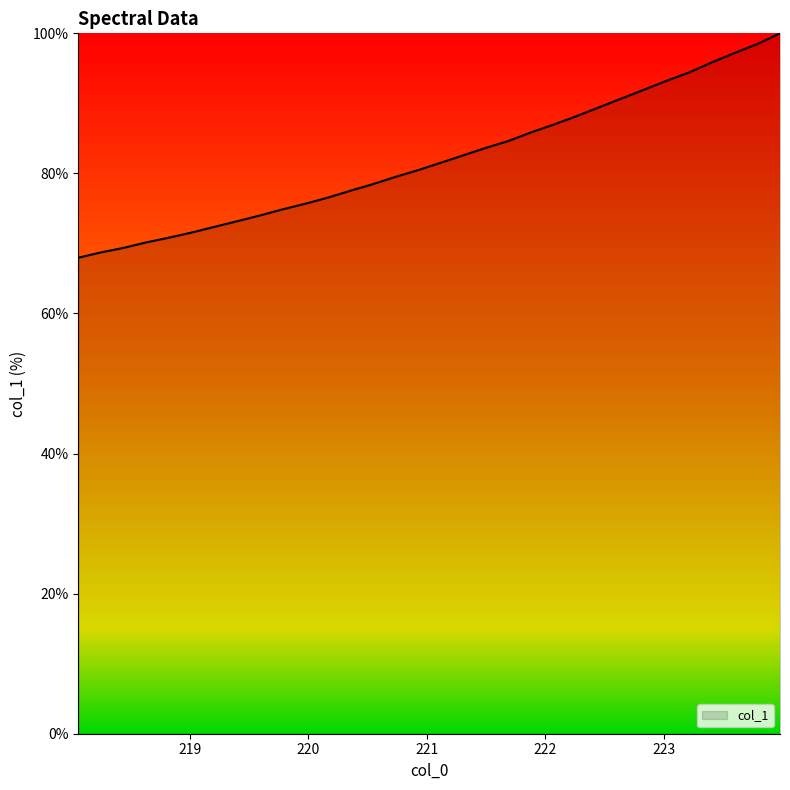

Reading left to right, transcribe all the data shown in this chart.

68.0	68.7	69.4	70.2	70.8	71.6	72.4	73.2	74.0	74.9	75.7	76.5	77.5	78.5	79.5	80.5	81.5	82.6	83.6	84.6	85.9	87.0	88.2	89.4	90.7	92.0	93.2	94.4	95.9	97.2	98.5	100.0